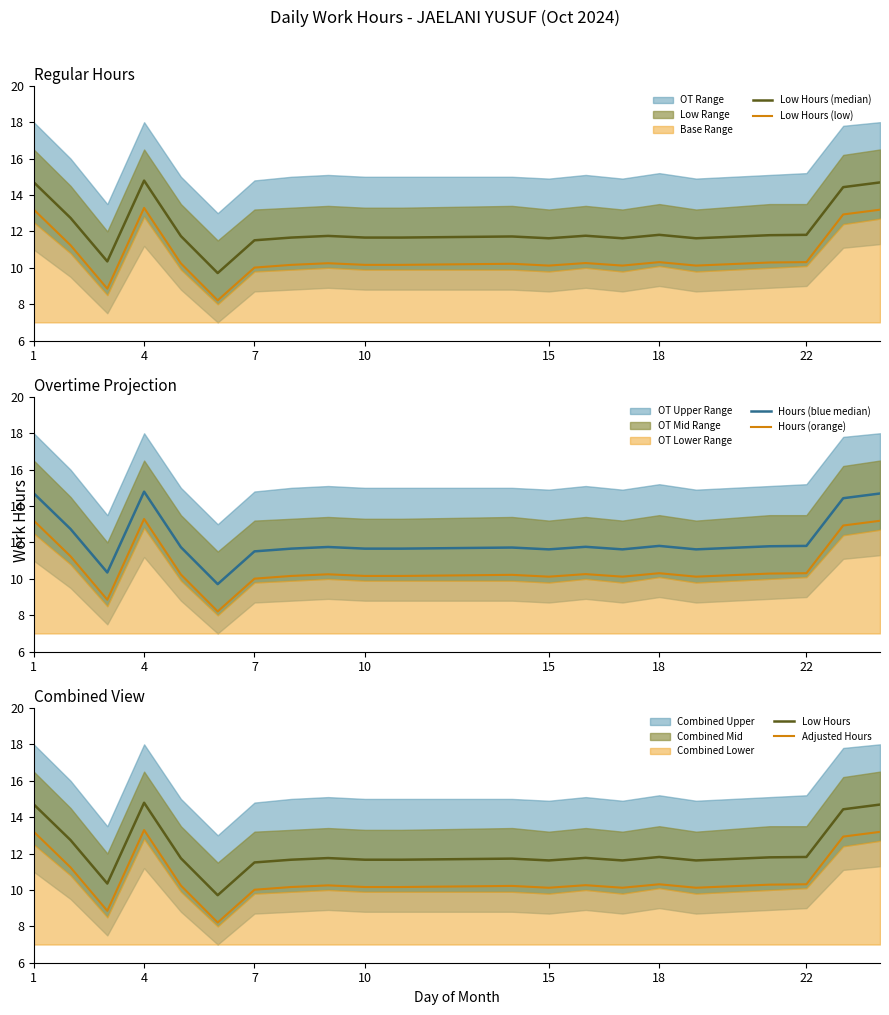

What is the highest value of the Low Hours (low) series?

13.3